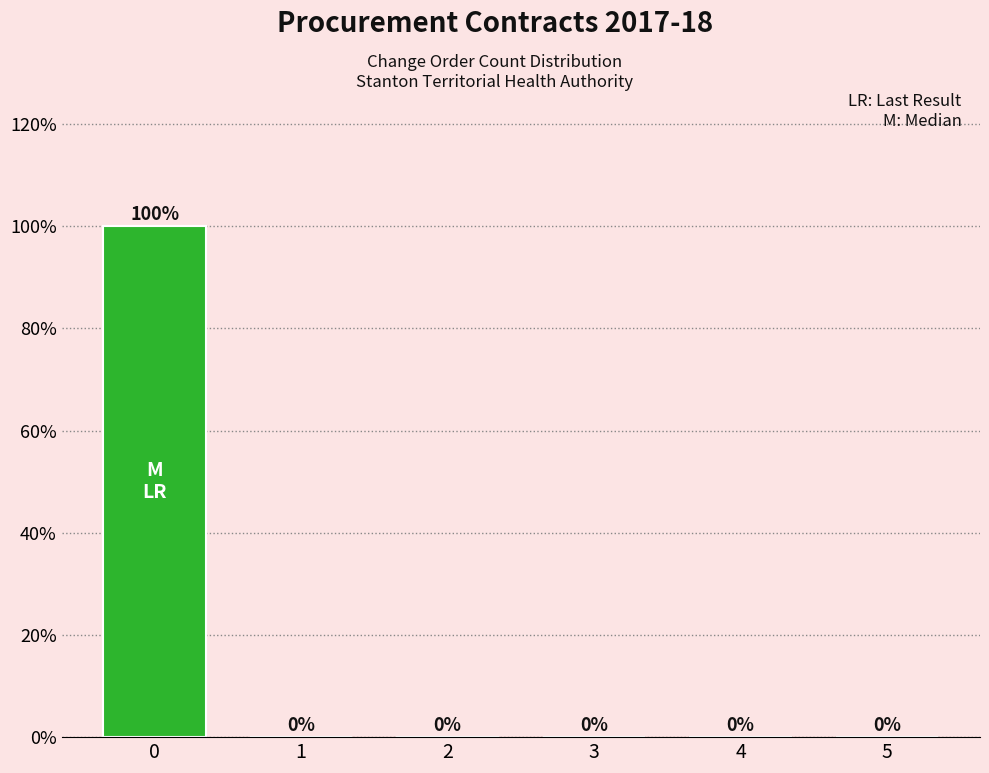

The value at 4 is 0. True or false?

True